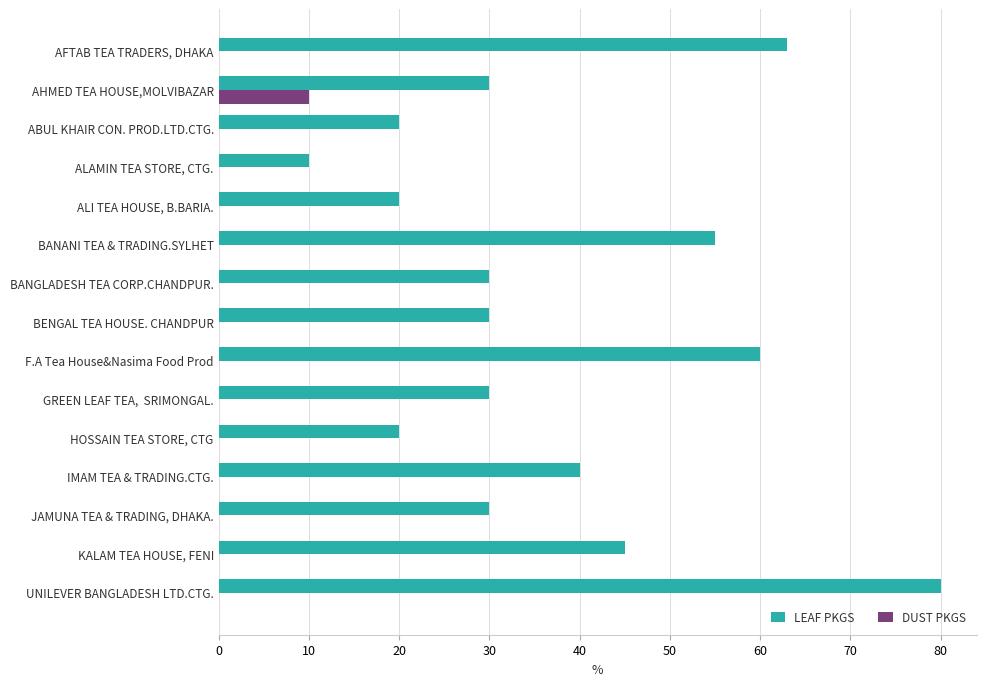

At which category does the chart reach its peak across all series?

UNILEVER BANGLADESH LTD.CTG.